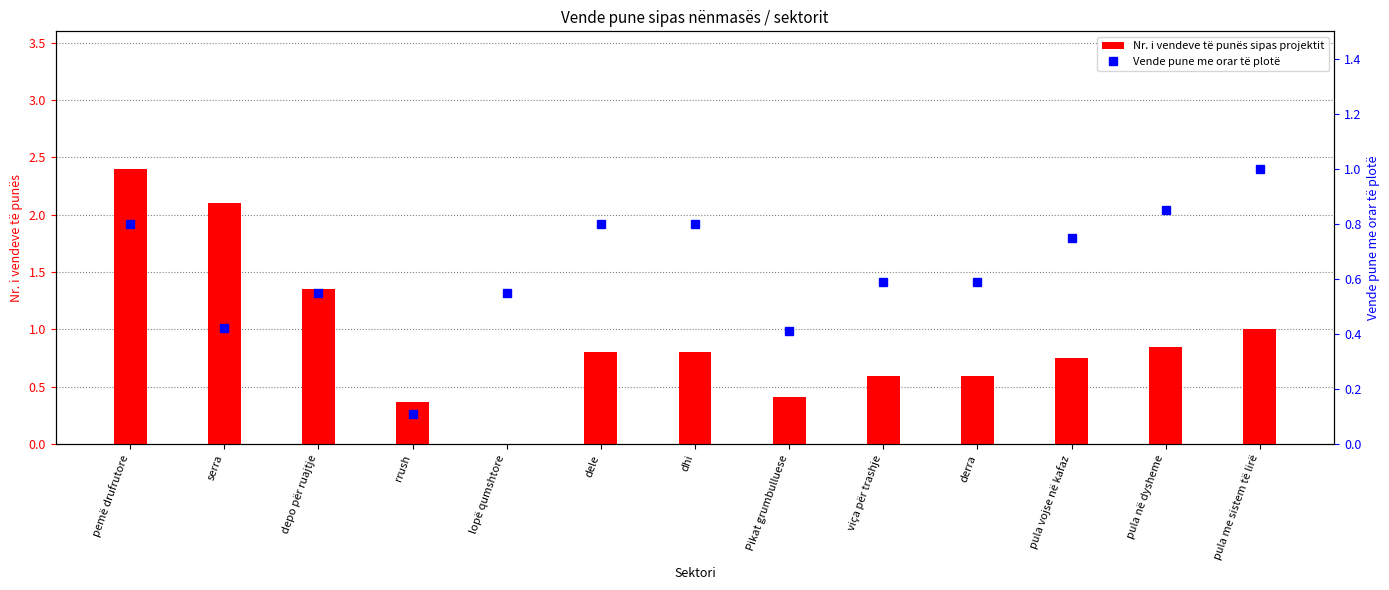

Reading right to left, what are all the values shown in this chart?

Nr. i vendeve të punës sipas projektit: 1.0	0.8	0.8	0.6	0.6	0.4	0.8	0.8	0.0	0.4	1.4	2.1	2.4
Vende pune me orar të plotë: 1.0	0.8	0.8	0.6	0.6	0.4	0.8	0.8	0.6	0.1	0.6	0.4	0.8